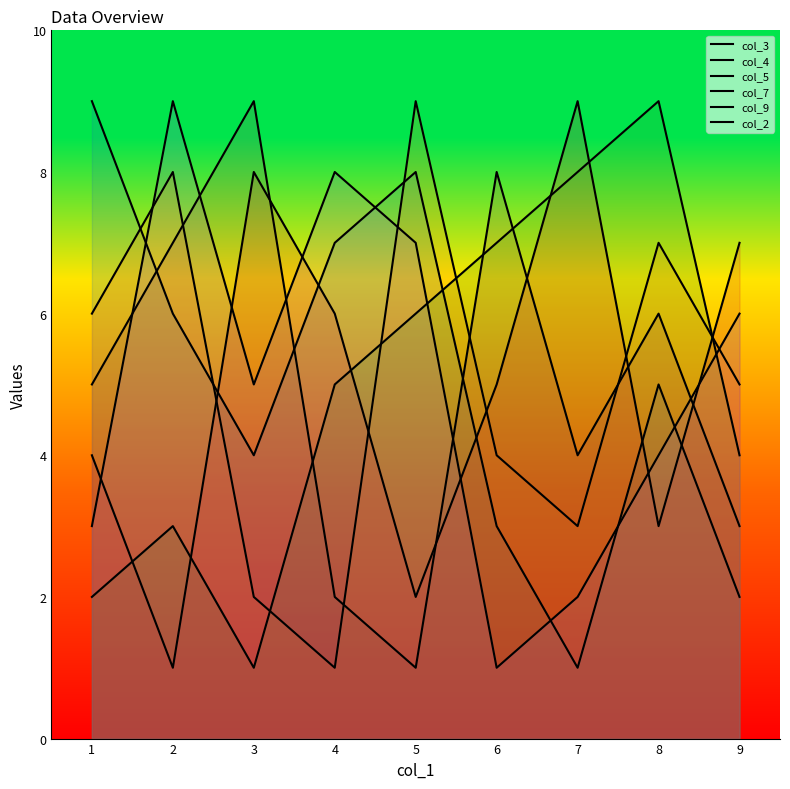

Reading left to right, what are all the values shown in this chart?

col_3: 9	6	4	7	8	3	1	5	2
col_4: 6	8	2	1	9	4	3	7	5
col_5: 2	3	1	5	6	7	8	9	4
col_7: 4	1	8	6	2	5	9	3	7
col_9: 3	9	5	8	7	1	2	4	6
col_2: 5	7	9	2	1	8	4	6	3